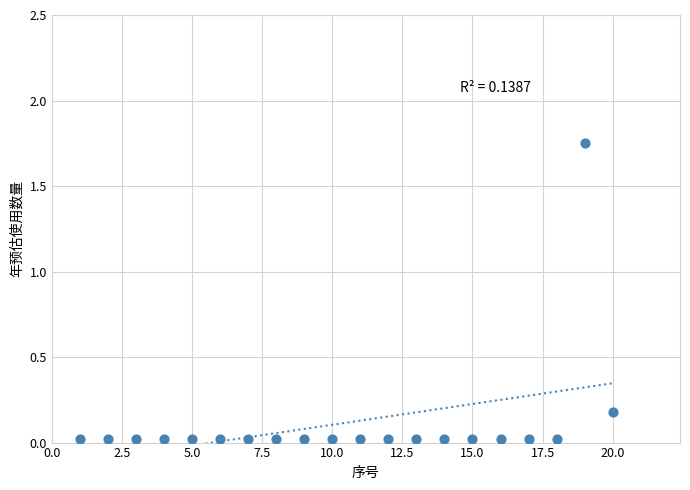

What is the range of X values (max minus min)?

19.0